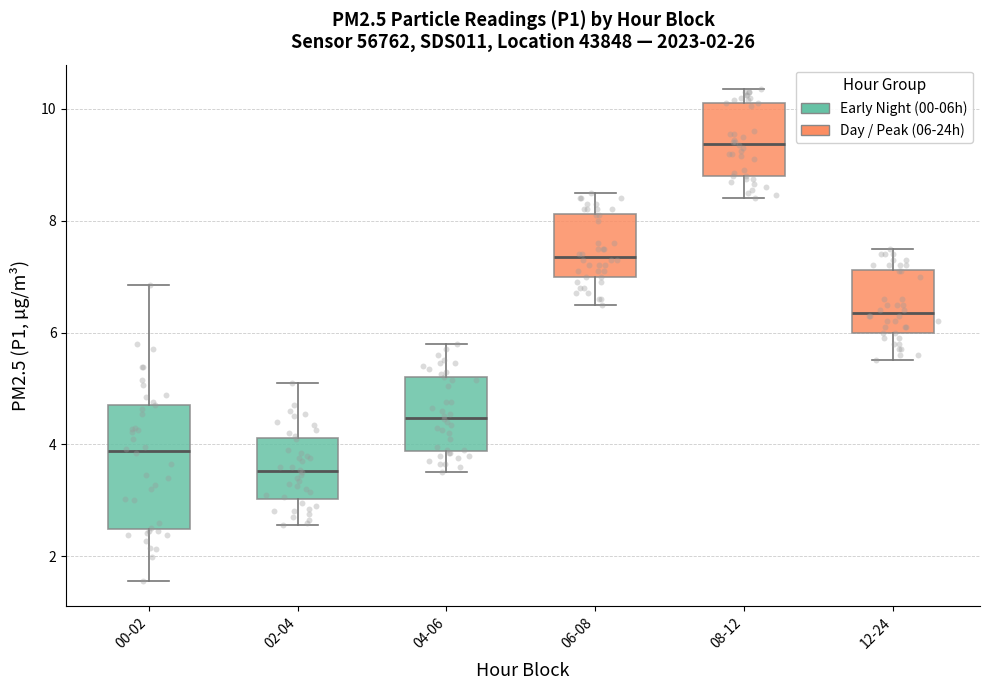

Which box is the tallest, from its lower edge to its upper edge?

00-02